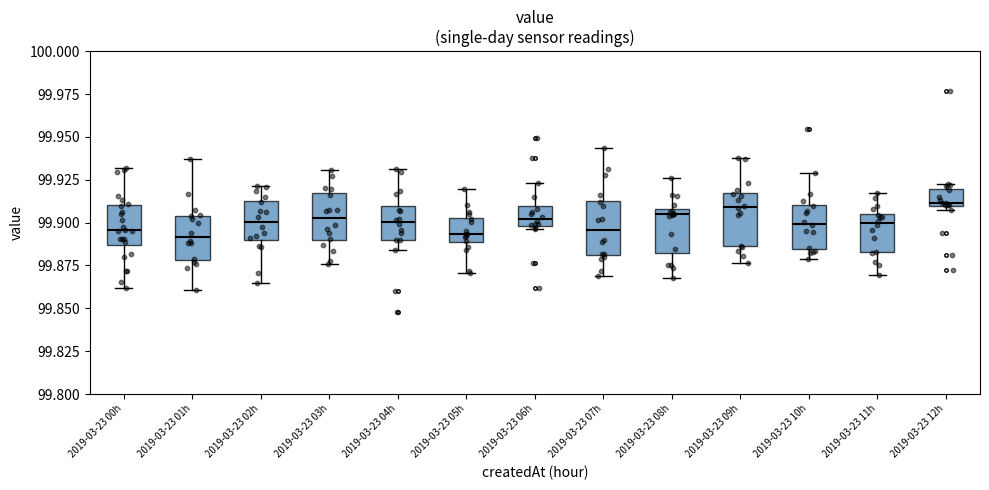

Reading left to right, transcribe this box plot: for each box, give where its median line is, the range the box spans, and where its two whiskers end, as read against the y-axis. The values are not printed on the chart, so give them approximately, as read against the axis.

2019-03-23 00h: median 99.895, box 99.885 to 99.910, whiskers 99.860 to 99.930
2019-03-23 01h: median 99.890, box 99.880 to 99.905, whiskers 99.860 to 99.935
2019-03-23 02h: median 99.900, box 99.890 to 99.915, whiskers 99.865 to 99.920
2019-03-23 03h: median 99.905, box 99.890 to 99.915, whiskers 99.875 to 99.930
2019-03-23 04h: median 99.900, box 99.890 to 99.910, whiskers 99.885 to 99.930
2019-03-23 05h: median 99.895, box 99.890 to 99.905, whiskers 99.870 to 99.920
2019-03-23 06h: median 99.900 (inside the box), box 99.900 to 99.910, whiskers 99.895 to 99.925
2019-03-23 07h: median 99.895, box 99.880 to 99.915, whiskers 99.870 to 99.945
2019-03-23 08h: median 99.905, box 99.880 to 99.910, whiskers 99.870 to 99.925
2019-03-23 09h: median 99.910, box 99.885 to 99.915, whiskers 99.875 to 99.940
2019-03-23 10h: median 99.900, box 99.885 to 99.910, whiskers 99.880 to 99.930
2019-03-23 11h: median 99.900, box 99.885 to 99.905, whiskers 99.870 to 99.915
2019-03-23 12h: median 99.910 (just above the box's lower edge), box 99.910 to 99.920, whiskers 99.905 to 99.925